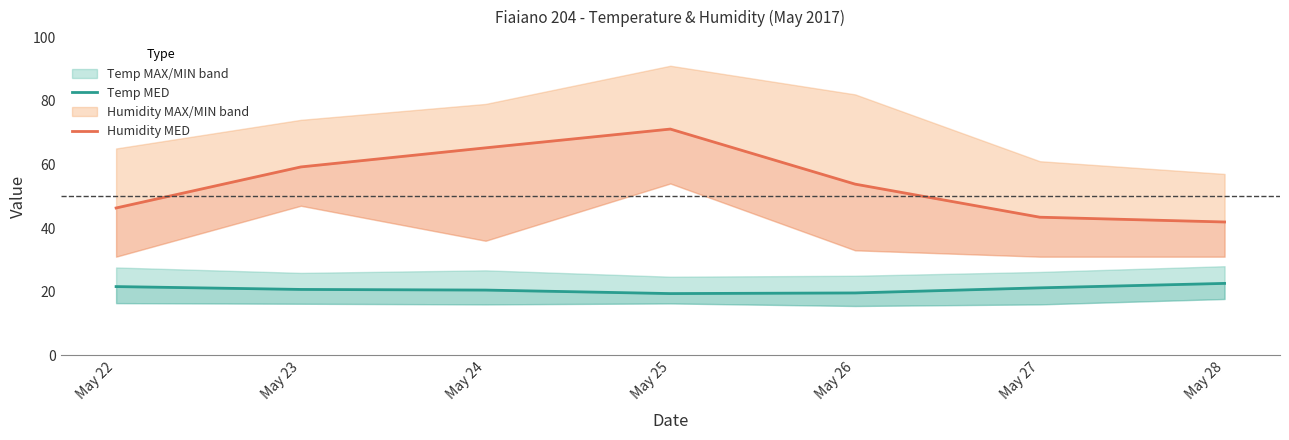

Does the chart display data point markers on the line(s)?

No